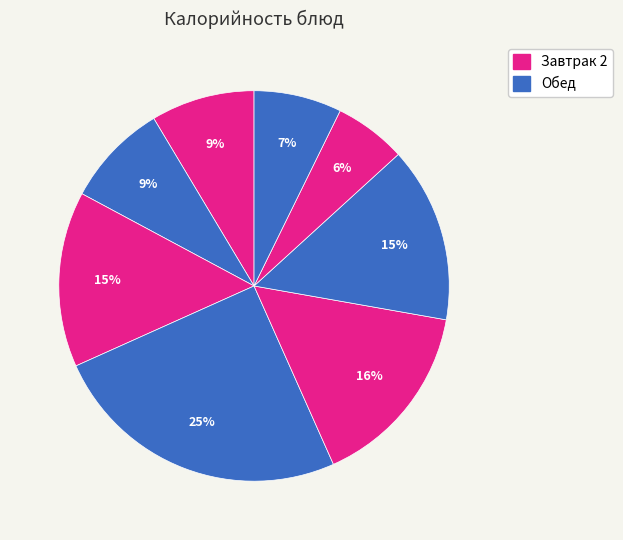

How many segments does this pie chart have?

8